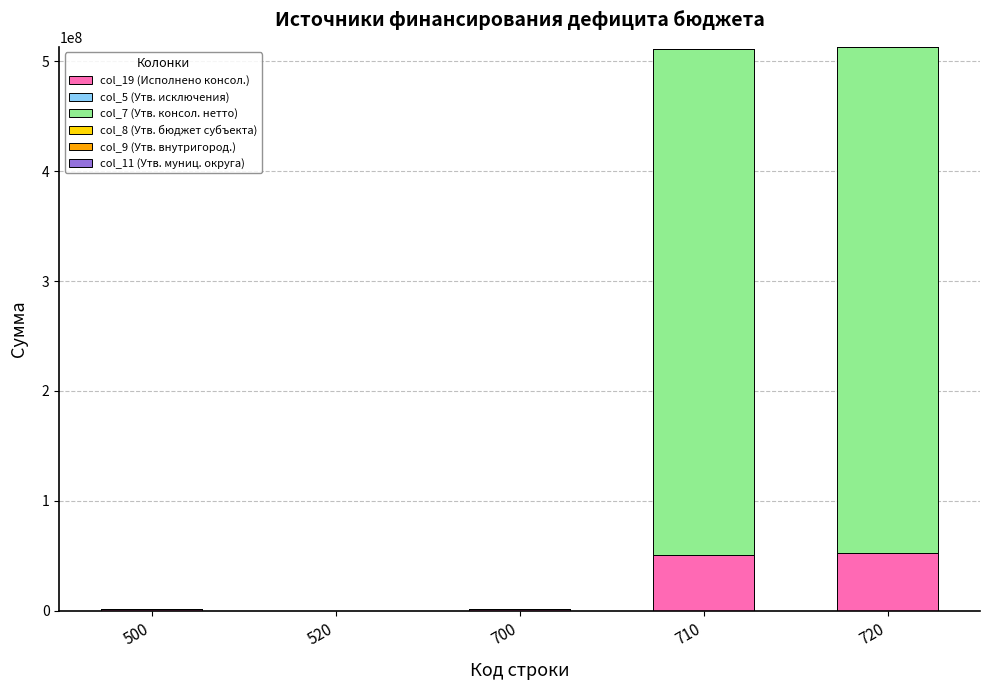

What is the highest value of the col_19 (Исполнено консол.) series?

52778806.5